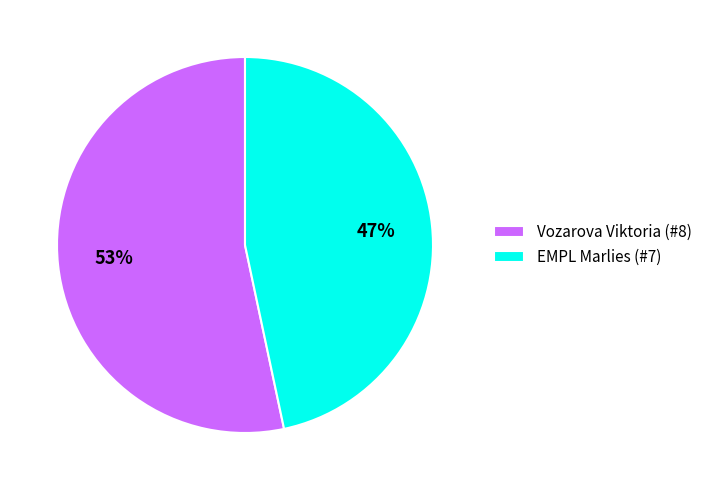

To the nearest percent, what percentage of the pie is EMPL Marlies (#7)?

47%